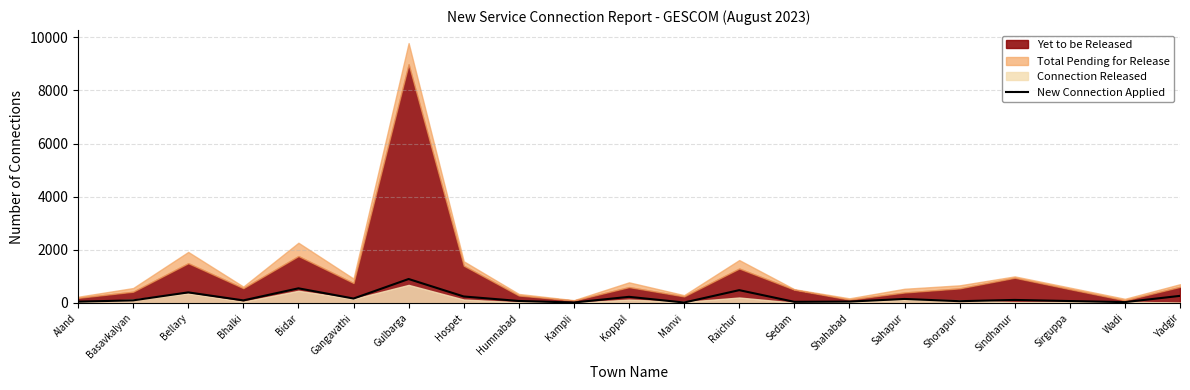

At which label is the value closest to 460?

Raichur